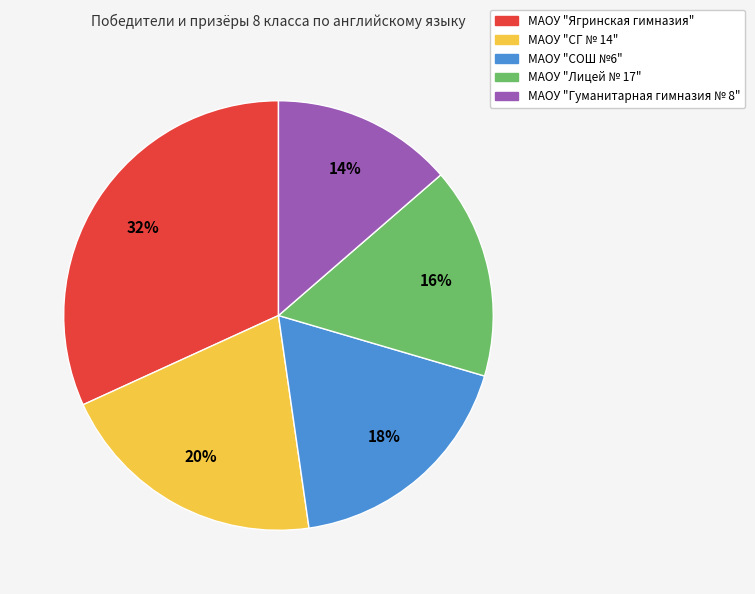

Which slice is the smallest?

МАОУ "Гуманитарная гимназия № 8"